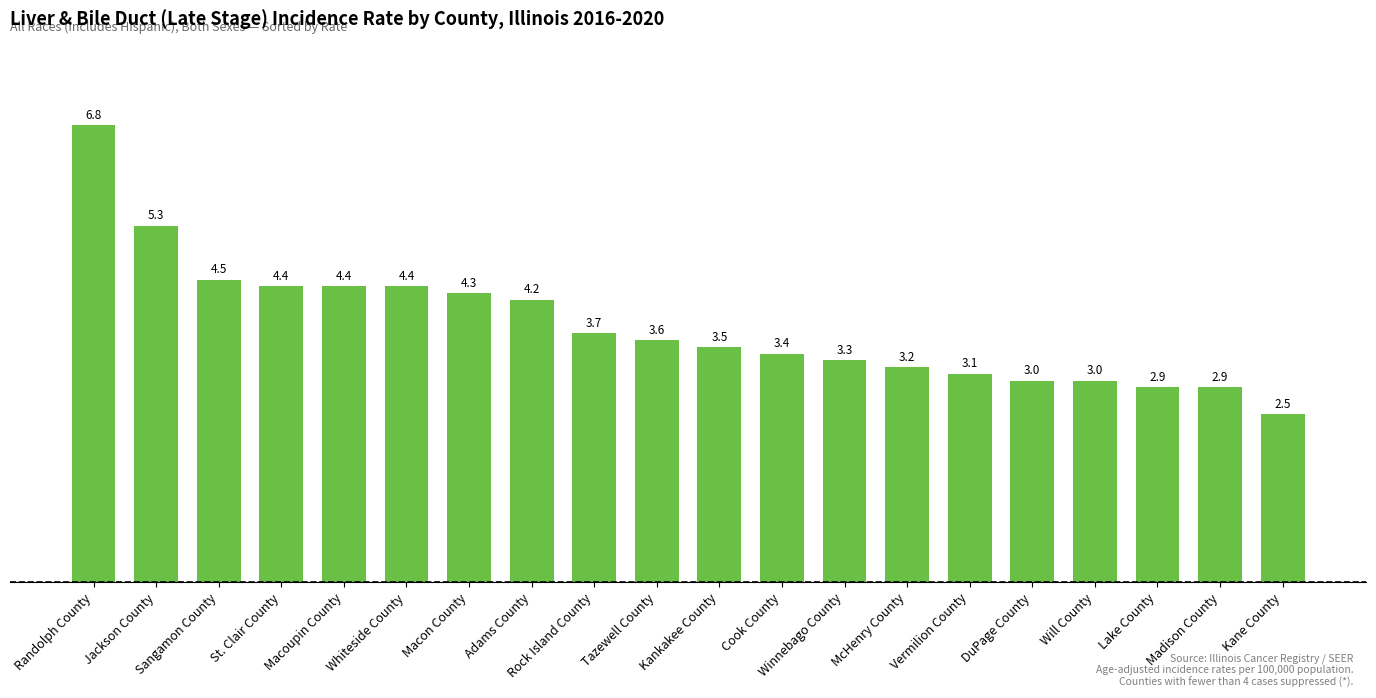

What position from the left is Winnebago County?

13